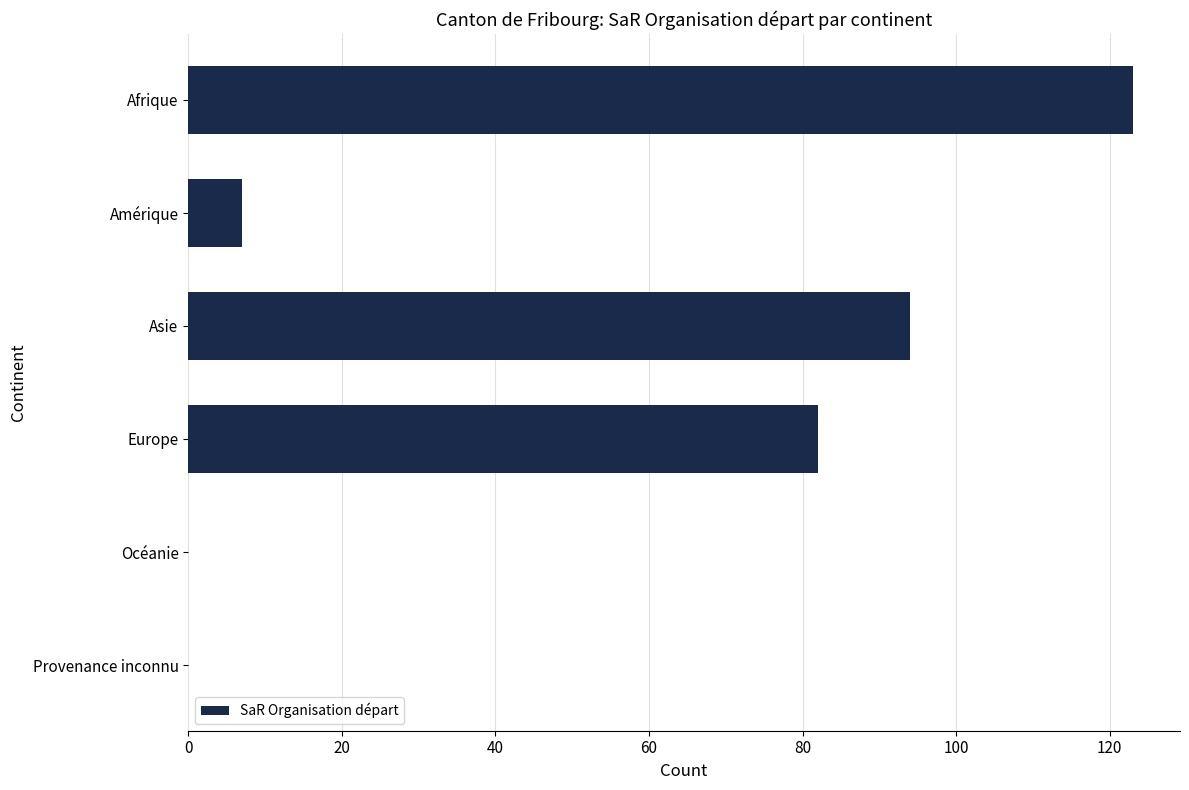

The chart shows a value of -47 at Provenance inconnu. True or false?

False